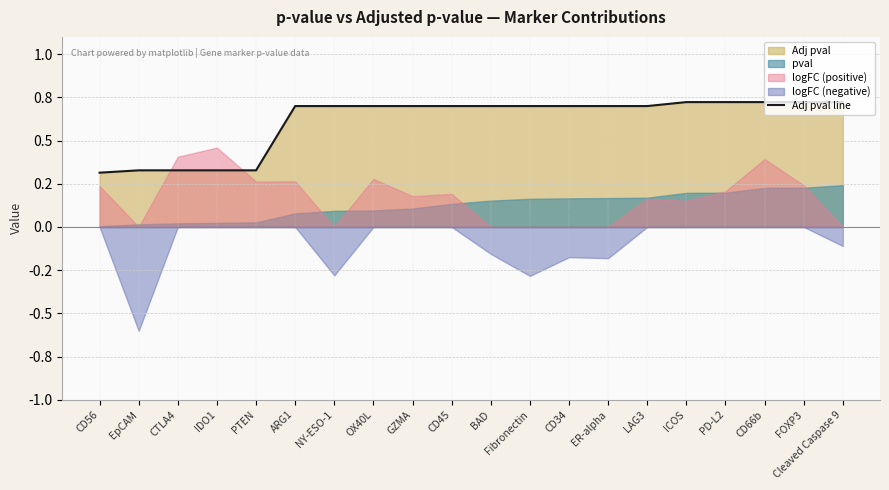

List the labels in order of value, largest first.

ICOS, PD-L2, CD66b, FOXP3, Cleaved Caspase 9, ARG1, NY-ESO-1, OX40L, GZMA, CD45, BAD, Fibronectin, CD34, ER-alpha, LAG3, EpCAM, CTLA4, IDO1, PTEN, CD56